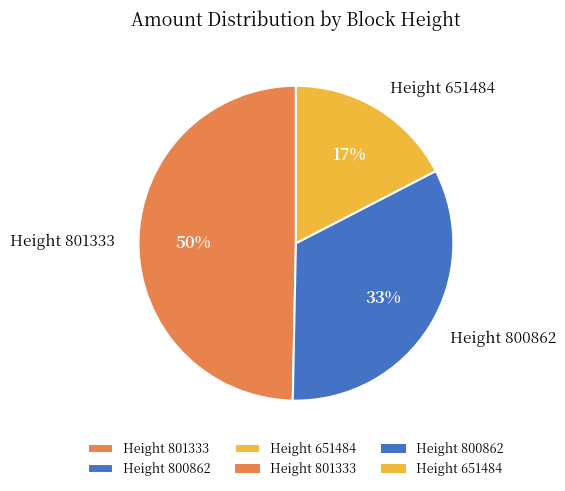

Combined, do Height 801333 and Height 800862 account for over 50%?

Yes